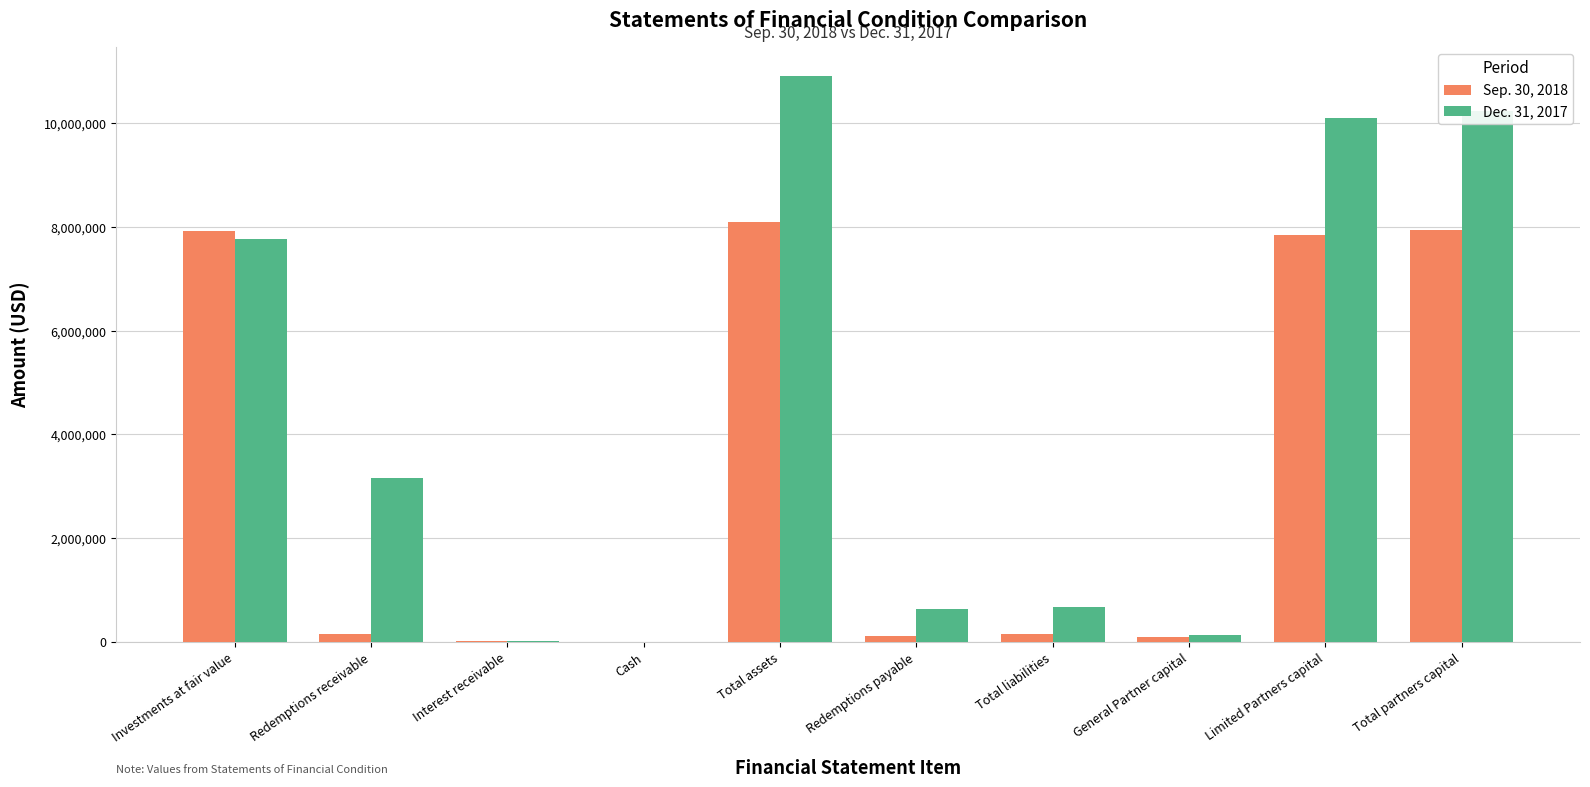

What is the maximum value shown in the chart?

10922485